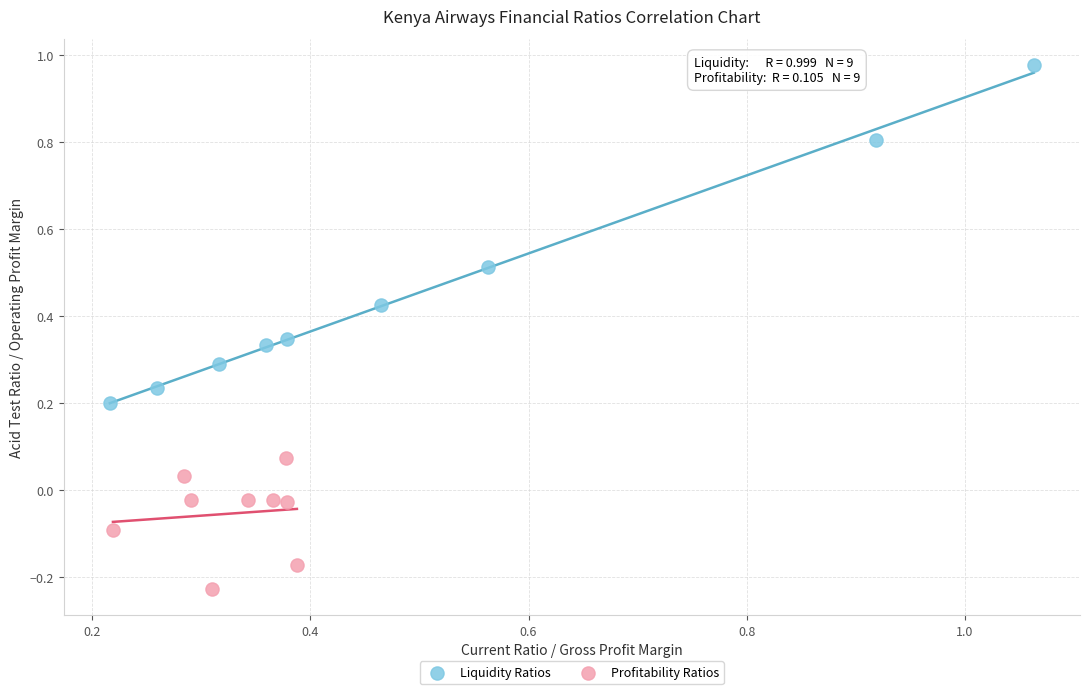

Which series contains the highest Y value?

Liquidity Ratios